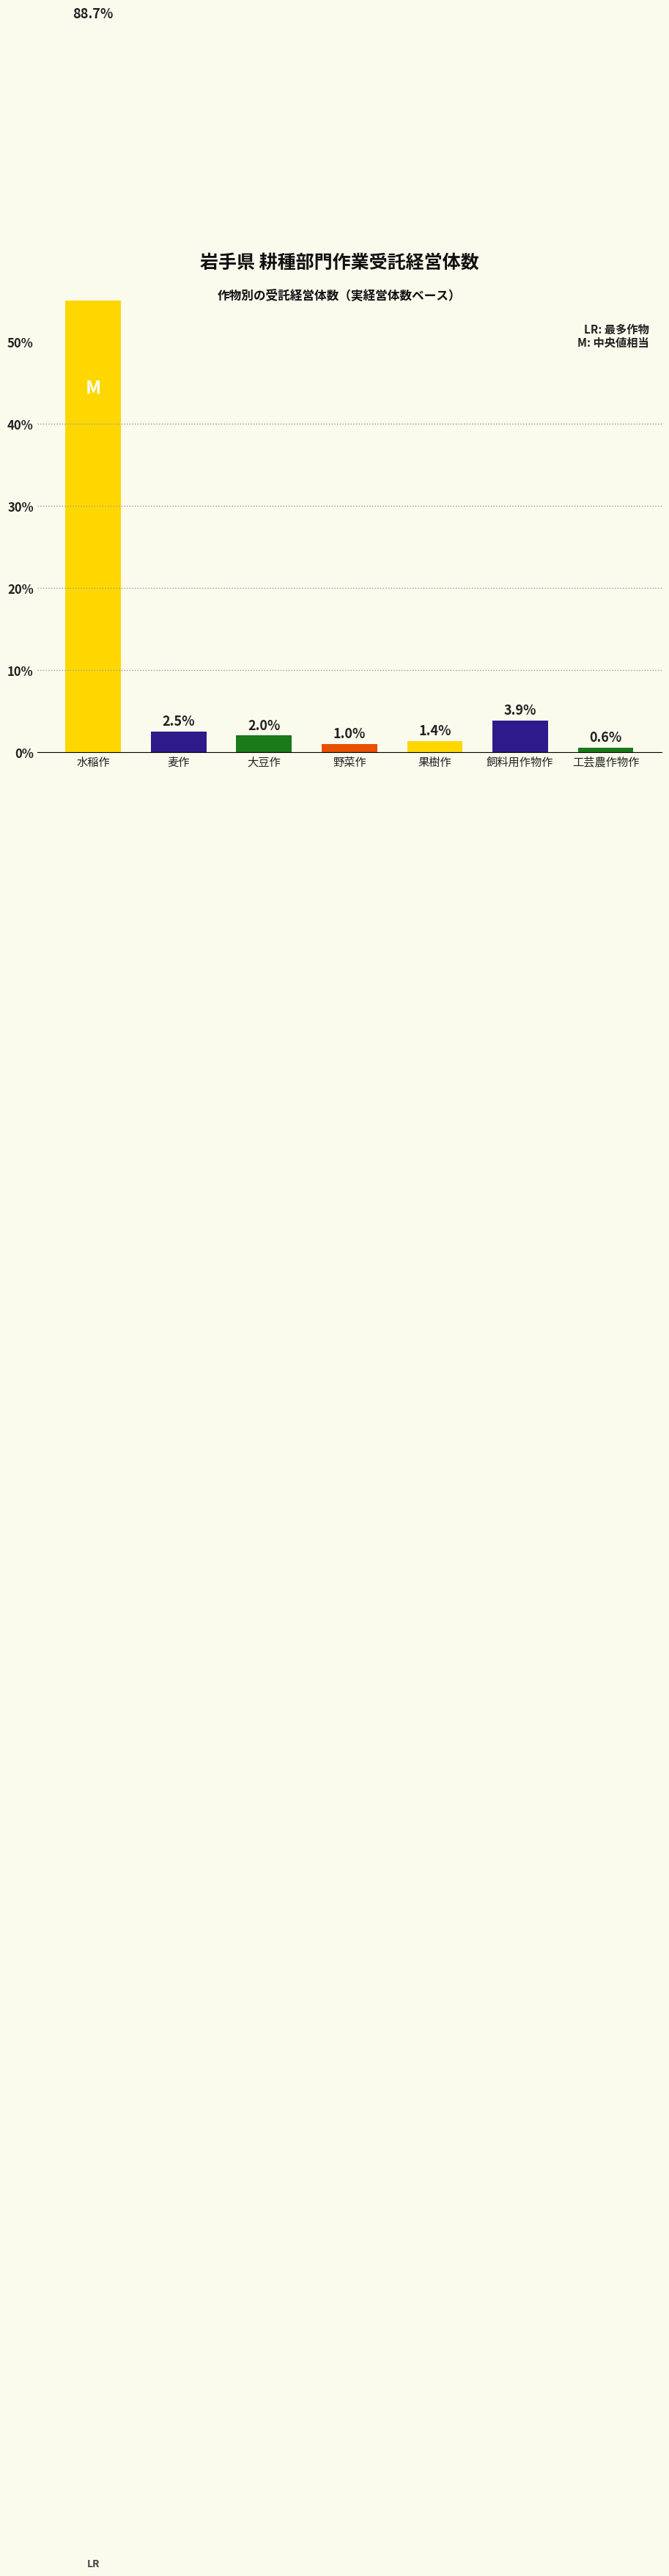

What position from the left is 工芸農作物作?

7